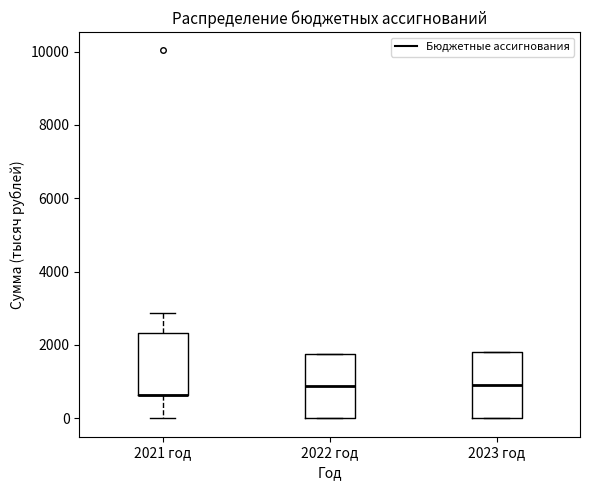

Where does the median line of the box for 2022 год sit on the y-axis? The values are not printed on the chart, so give them approximately, as read against the axis.

800